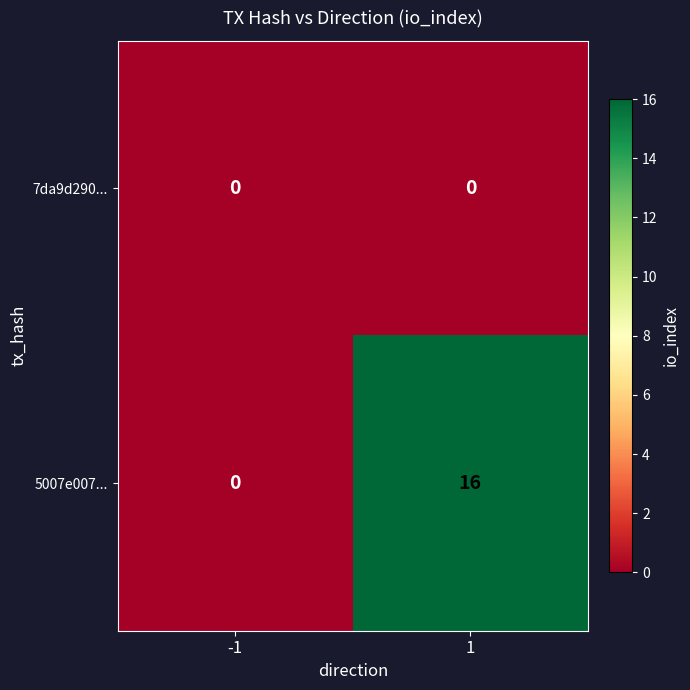

Rank the series by their average value, from lowest to highest.

7da9d290..., 5007e007...